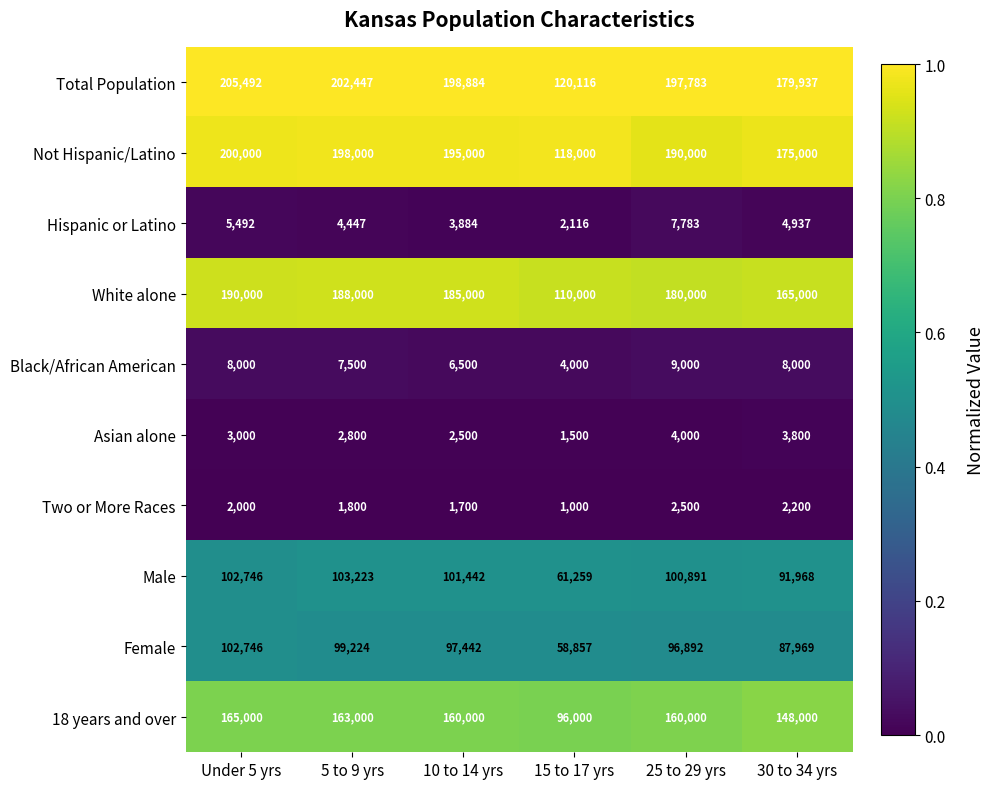

Which series has the widest spread of values?

Total Population